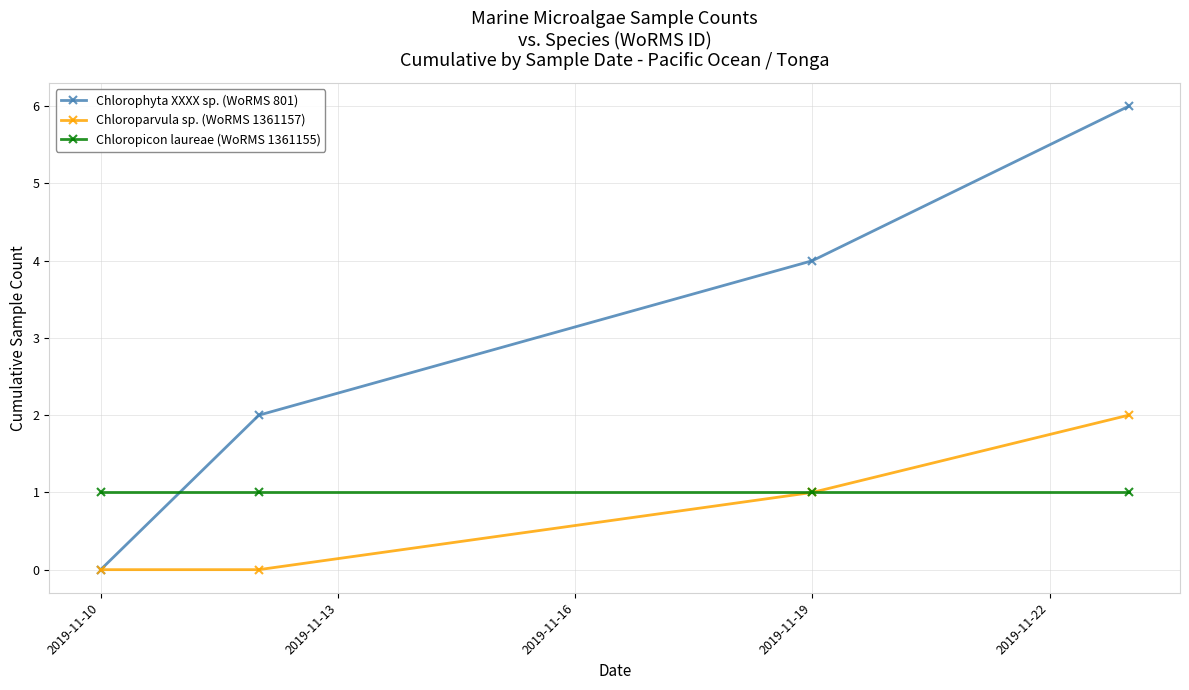

True or false: Chloroparvula sp. (WoRMS 1361157) has more than 2 interior local peaks.

False